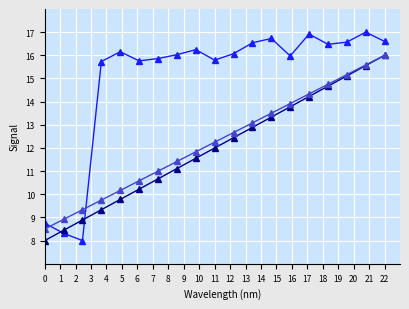

Does the chart display data point markers on the line(s)?

Yes